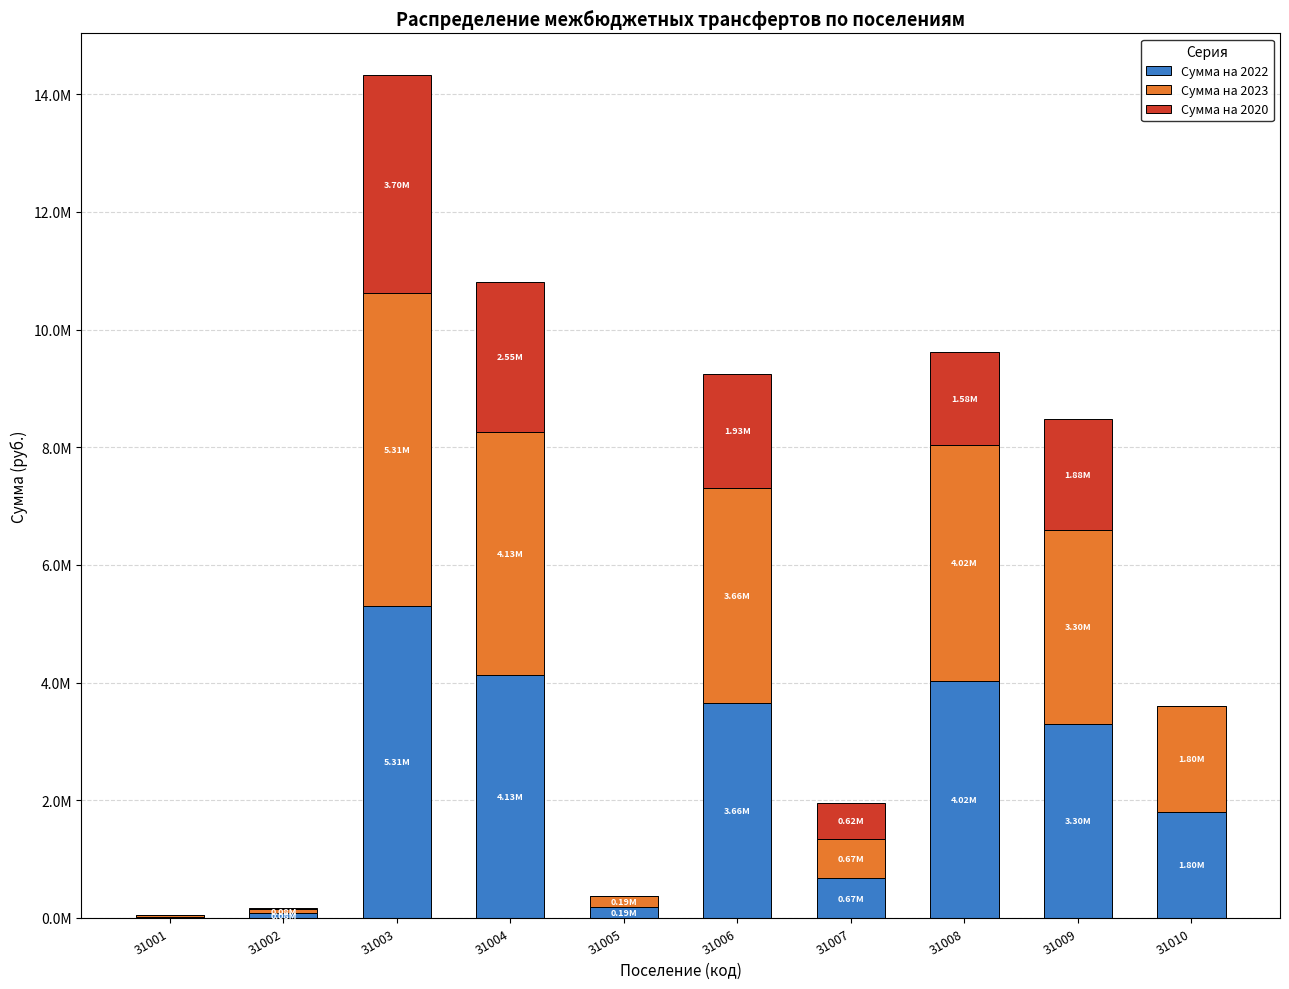

What are all the series names shown in the legend?

Сумма на 2022, Сумма на 2023, Сумма на 2020